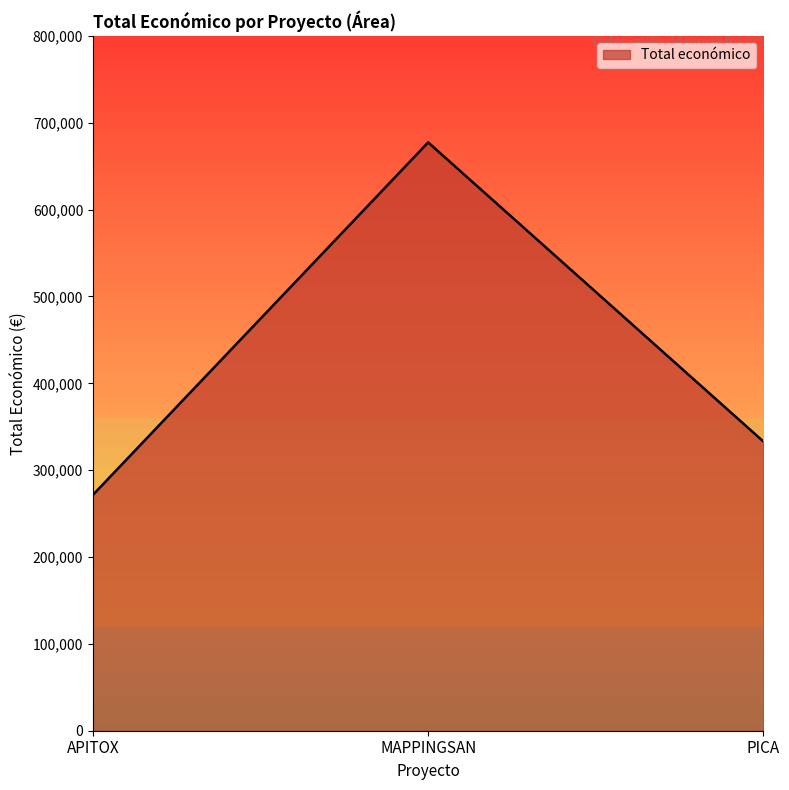

The value at APITOX is 271552. True or false?

True